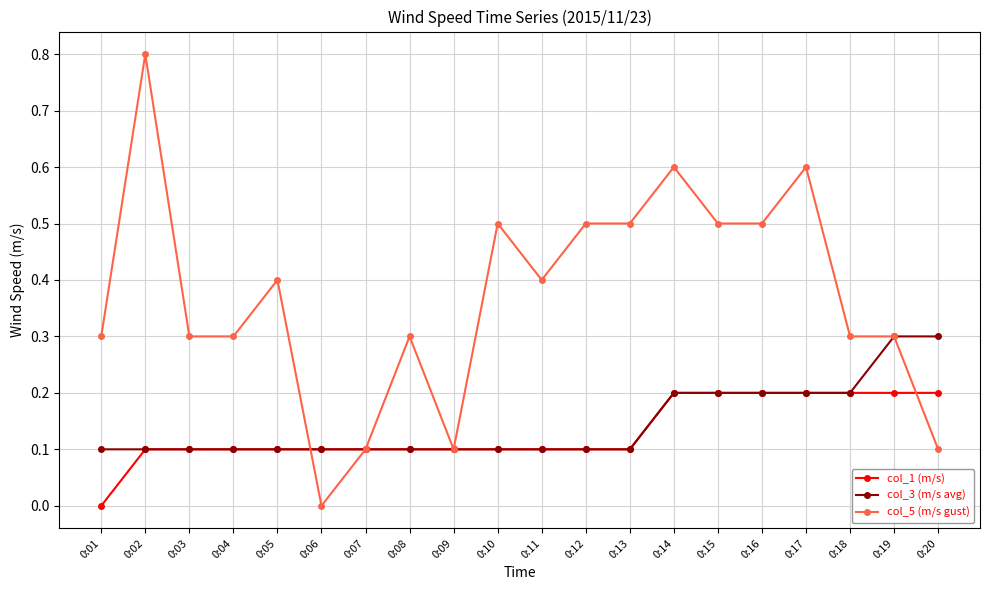

Reading left to right, transcribe all the data shown in this chart.

col_1 (m/s): 0:01=0.0	0:02=0.1	0:03=0.1	0:04=0.1	0:05=0.1	0:06=0.1	0:07=0.1	0:08=0.1	0:09=0.1	0:10=0.1	0:11=0.1	0:12=0.1	0:13=0.1	0:14=0.2	0:15=0.2	0:16=0.2	0:17=0.2	0:18=0.2	0:19=0.2	0:20=0.2
col_3 (m/s avg): 0:01=0.1	0:02=0.1	0:03=0.1	0:04=0.1	0:05=0.1	0:06=0.1	0:07=0.1	0:08=0.1	0:09=0.1	0:10=0.1	0:11=0.1	0:12=0.1	0:13=0.1	0:14=0.2	0:15=0.2	0:16=0.2	0:17=0.2	0:18=0.2	0:19=0.3	0:20=0.3
col_5 (m/s gust): 0:01=0.3	0:02=0.8	0:03=0.3	0:04=0.3	0:05=0.4	0:06=0.0	0:07=0.1	0:08=0.3	0:09=0.1	0:10=0.5	0:11=0.4	0:12=0.5	0:13=0.5	0:14=0.6	0:15=0.5	0:16=0.5	0:17=0.6	0:18=0.3	0:19=0.3	0:20=0.1